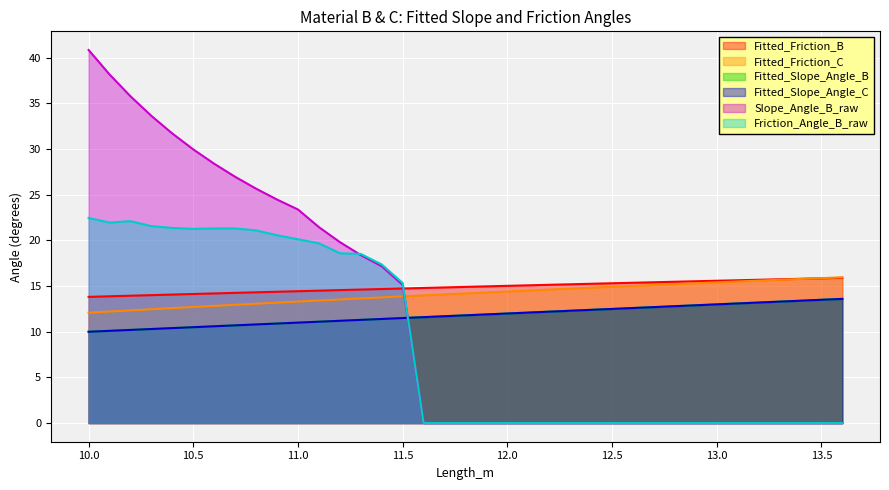

List the series in order of their peak value, lowest first.

Fitted_Slope_Angle_B, Fitted_Slope_Angle_C, Fitted_Friction_B, Fitted_Friction_C, Friction_Angle_B_raw, Slope_Angle_B_raw